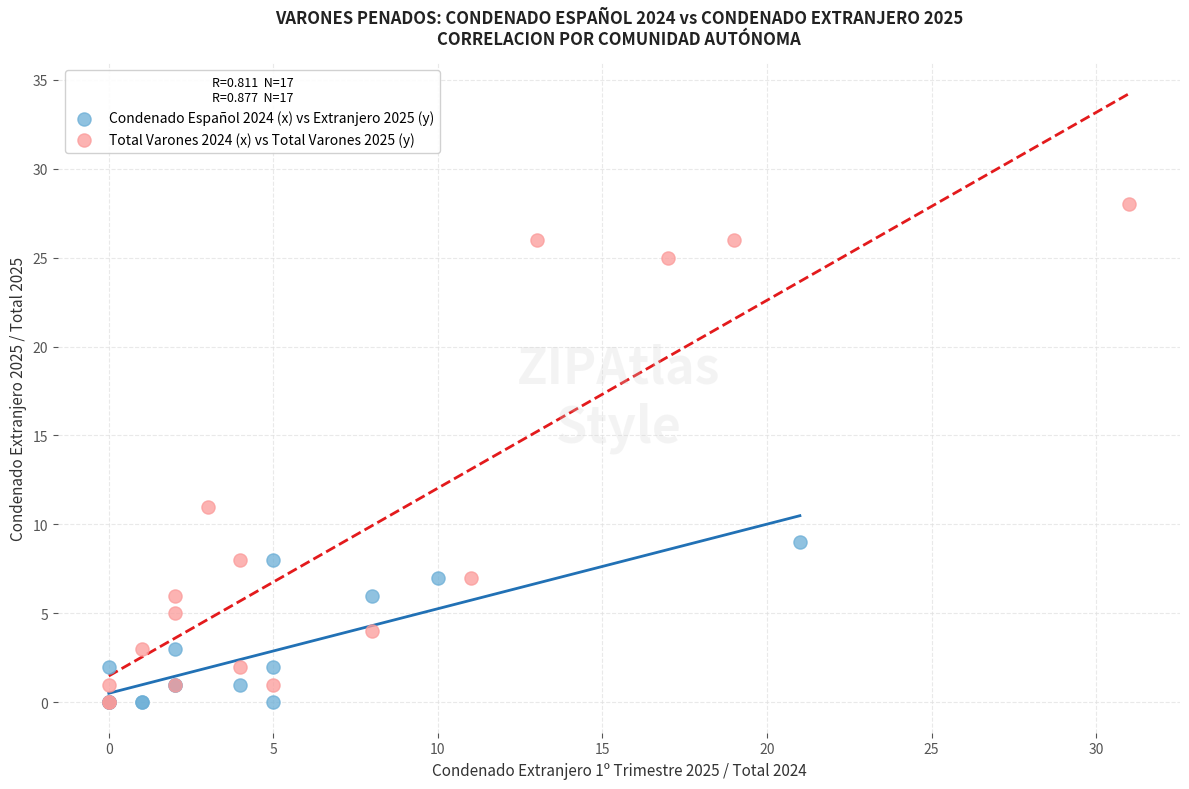

Which series has the widest spread of Y values?

Total Varones 2024 (x) vs Total Varones 2025 (y)